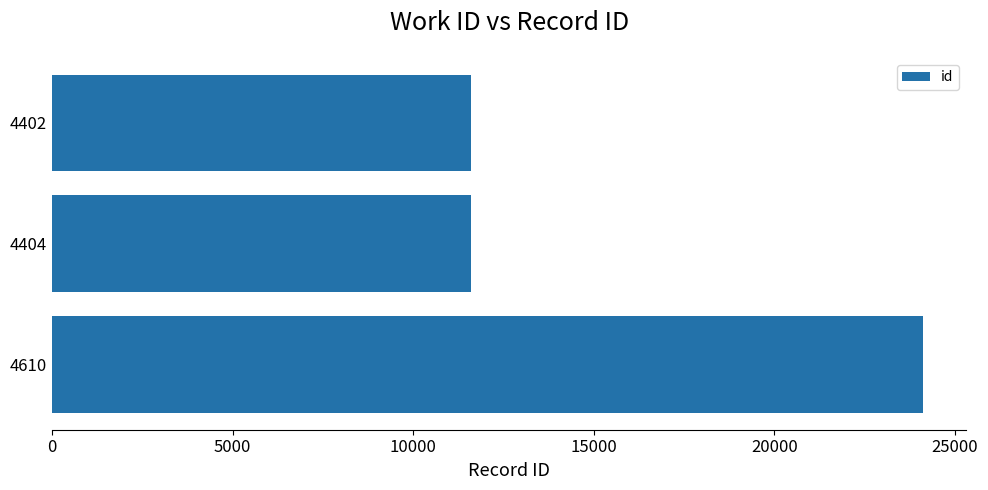

How many bars are there in total?

3